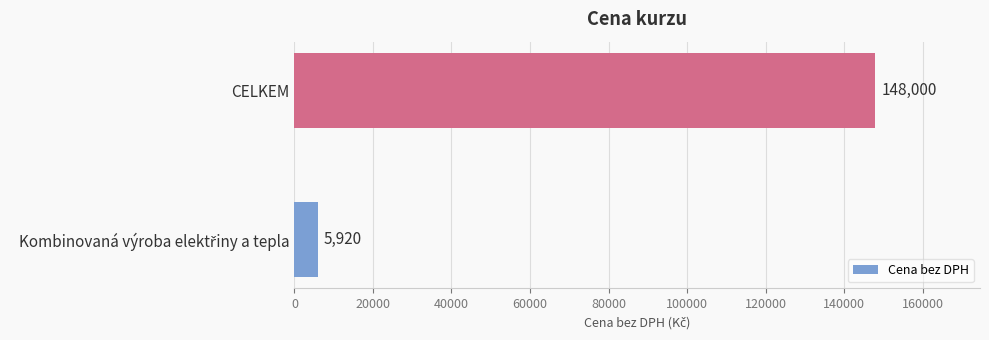

What is the sum of all values?

153920